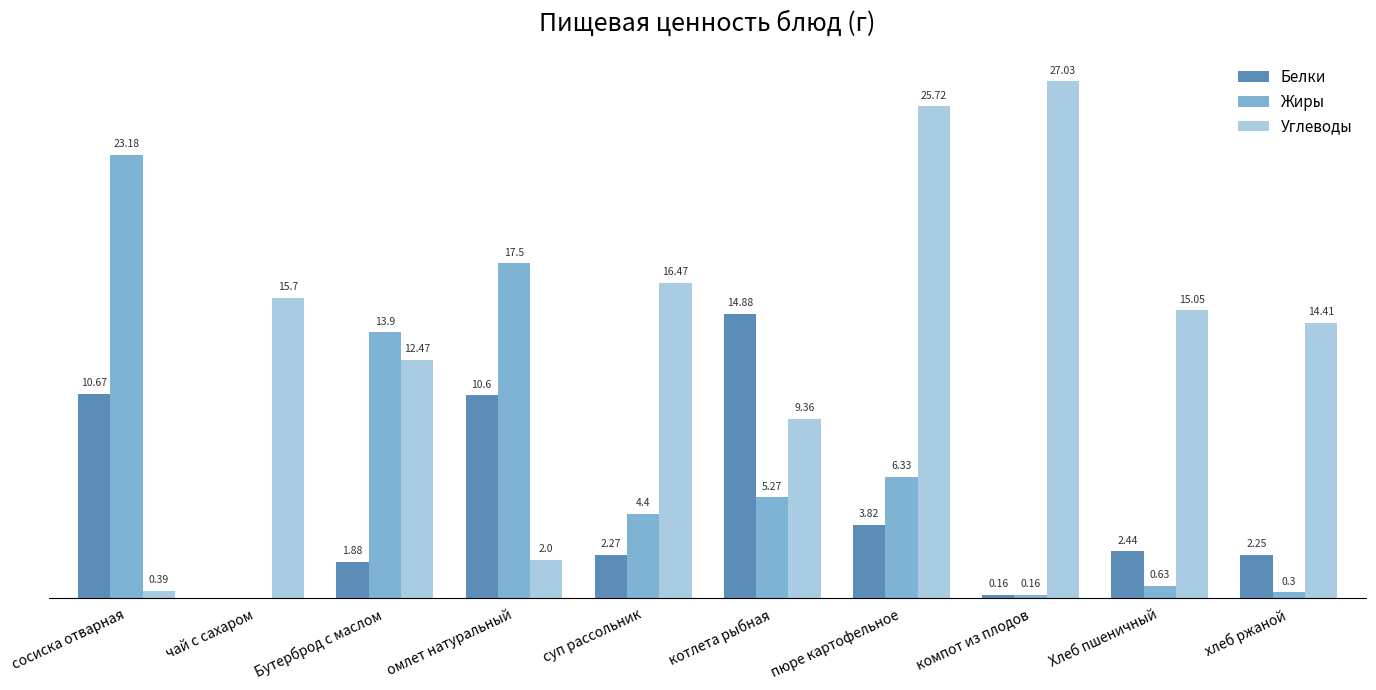

Which series has the largest total across all categories?

Углеводы